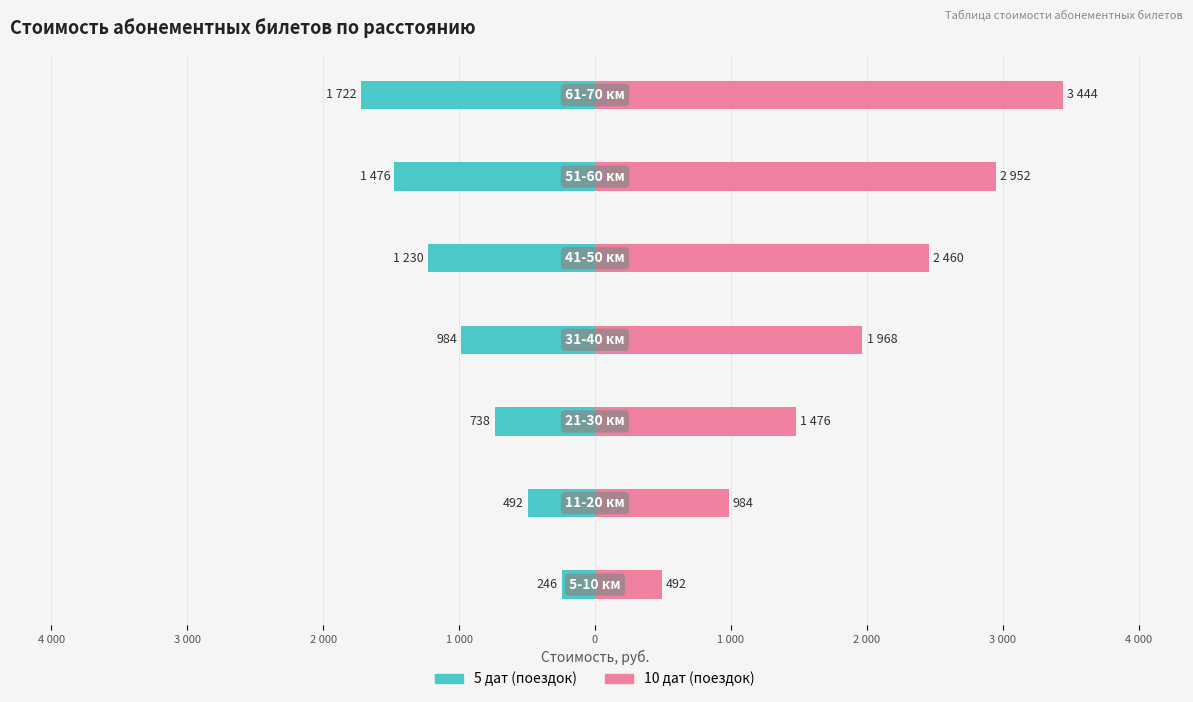

Rank the series by their average value, from highest to lowest.

10 дат, 5 дат